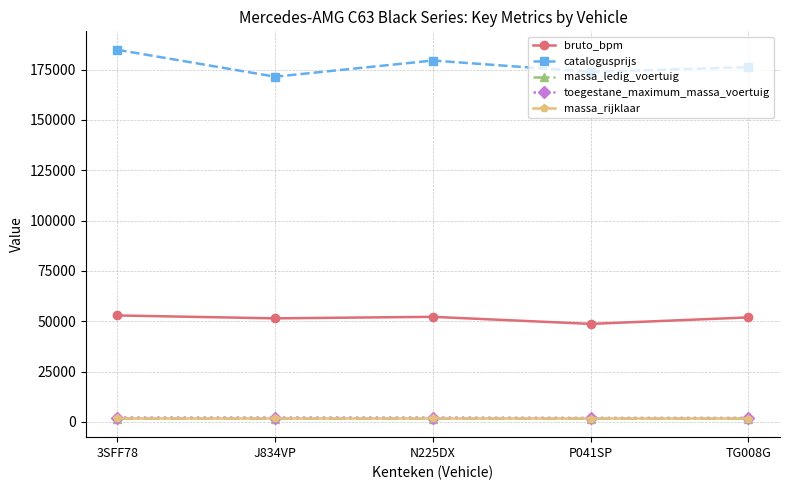

True or false: bruto_bpm and massa_rijklaar cross at least once.

False